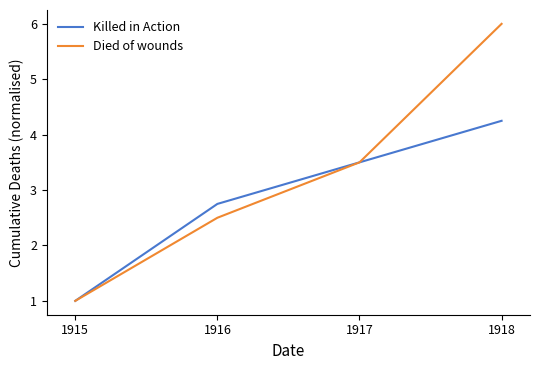

Where does the Died of wounds series first go above 3?

1917